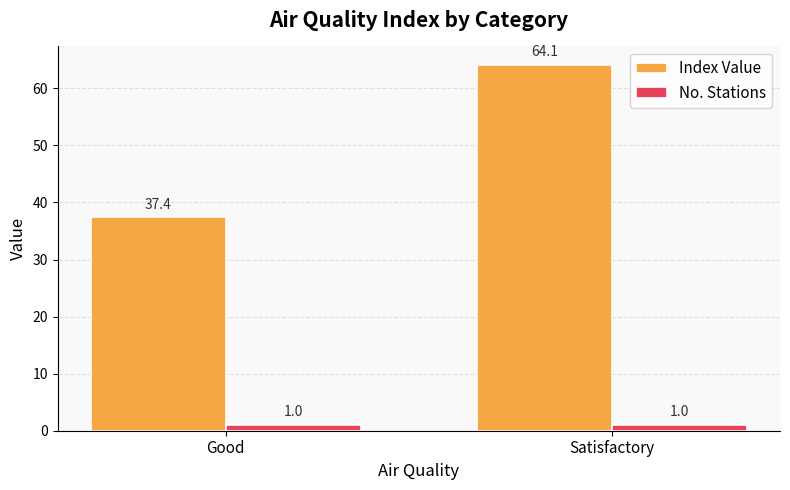

What is the label of the 2nd bar from the left?

Satisfactory